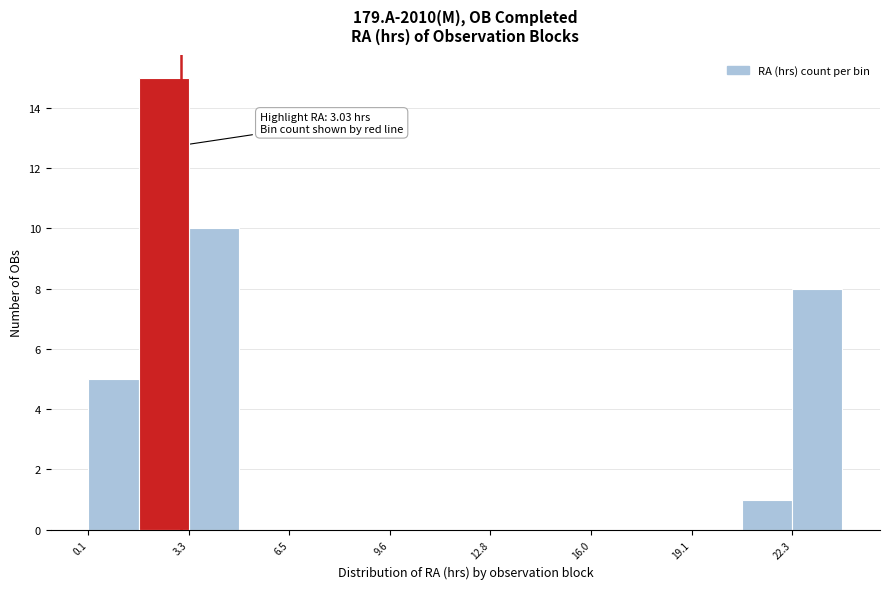

Read against the x-axis, roughly where is the centre of the tallest bar?

2.5